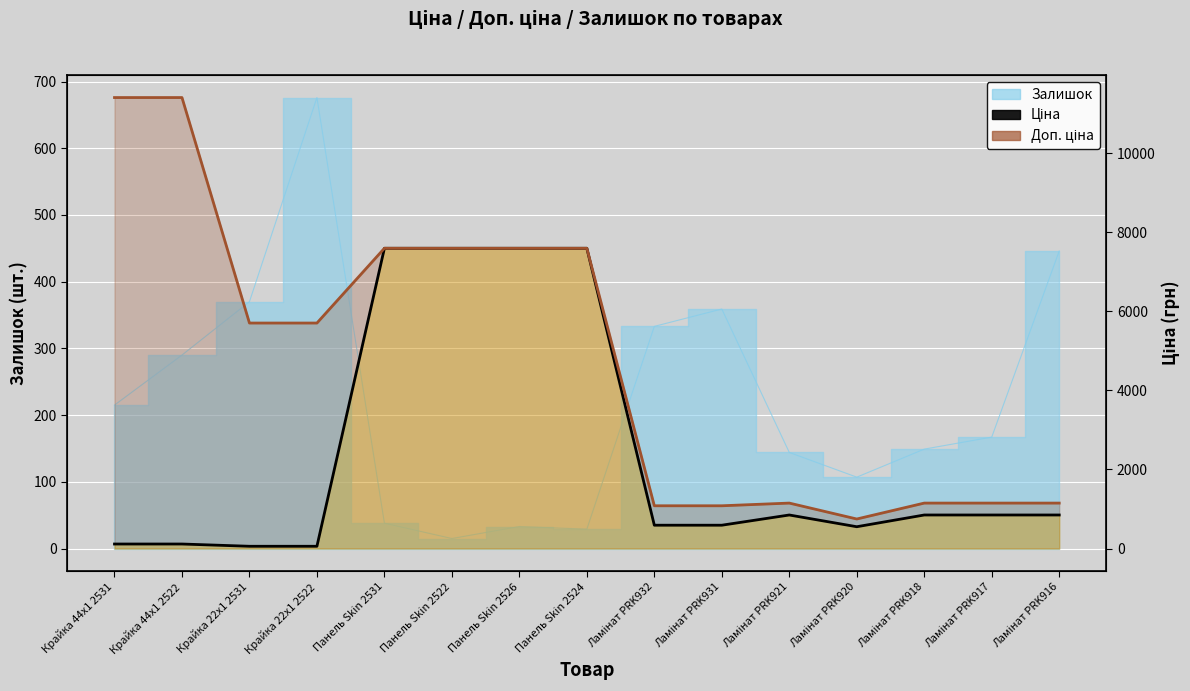

How many data points in Доп. ціна (line) are less than 5705?

7